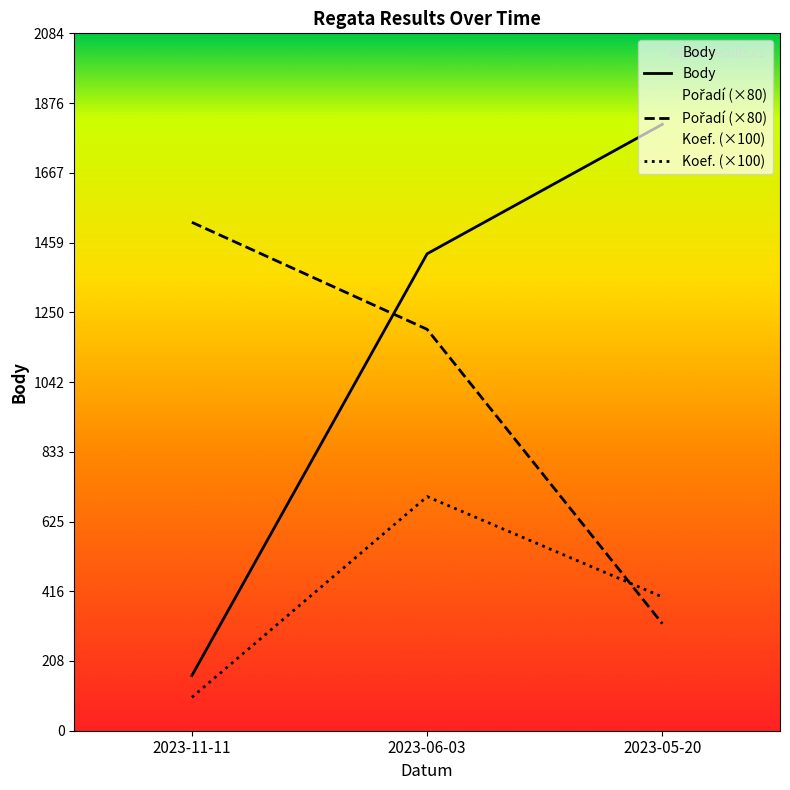

At 2023-05-20, list the series in order from smallest to largest.

Pořadí (×80), Koef. (×100), Body